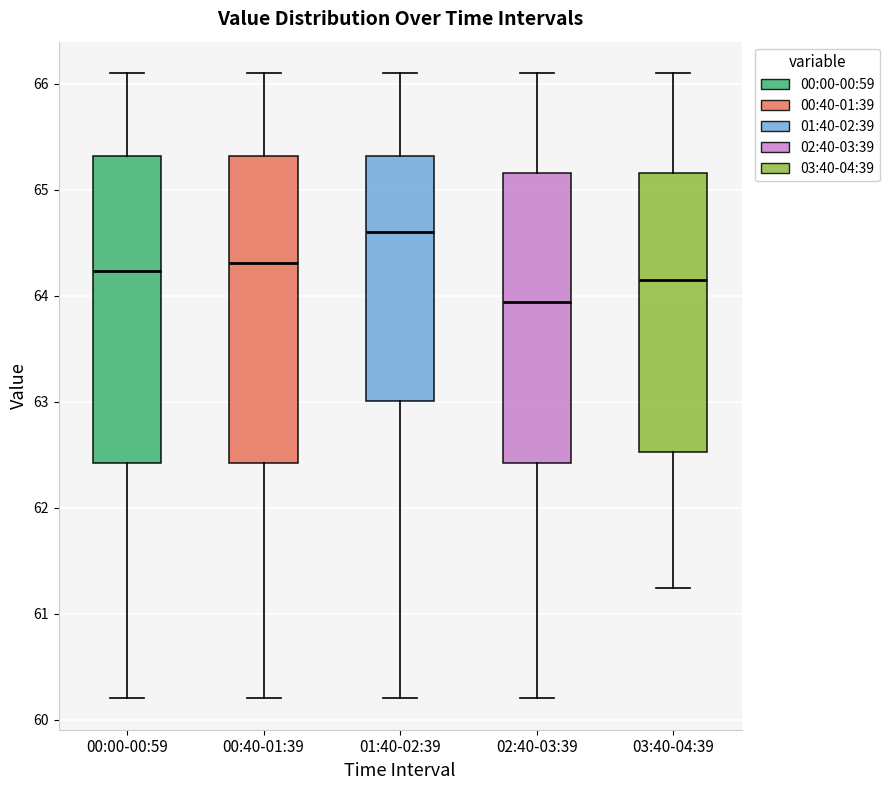

Which box has the highest median line?

01:40-02:39